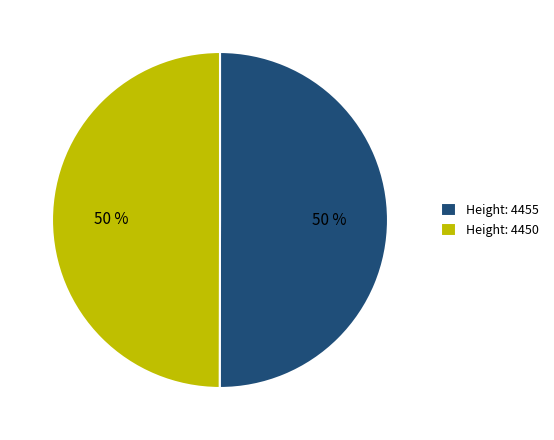

How many segments does this pie chart have?

2